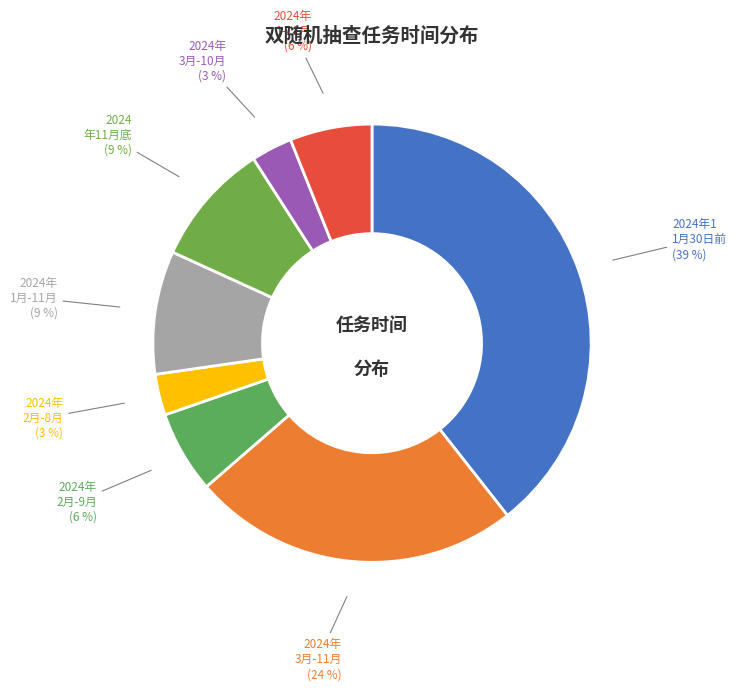

How many segments does this pie chart have?

8